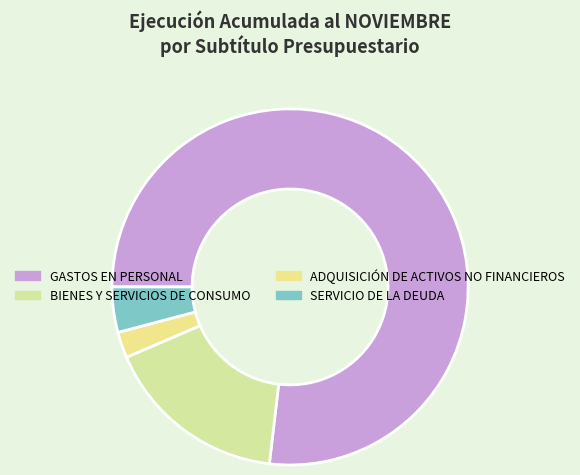

The ADQUISICIÓN DE ACTIVOS NO FINANCIEROS slice represents 2% of the pie. True or false?

True